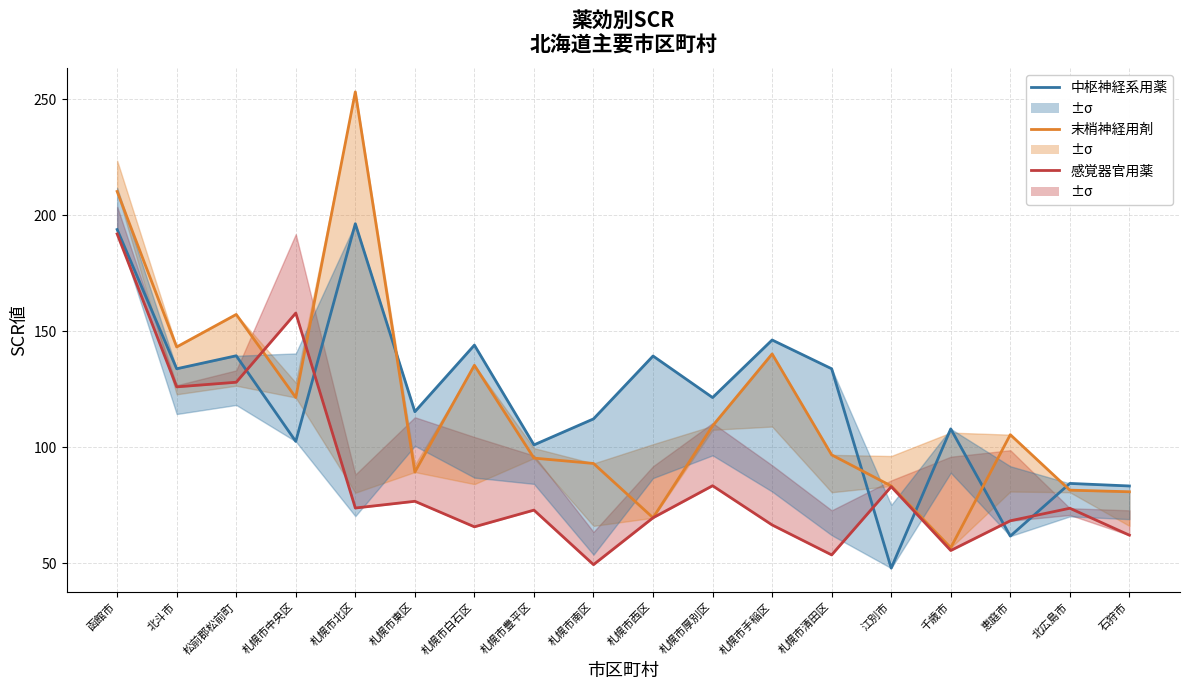

What is the difference between the highest and lowest values at 江別市?

35.4